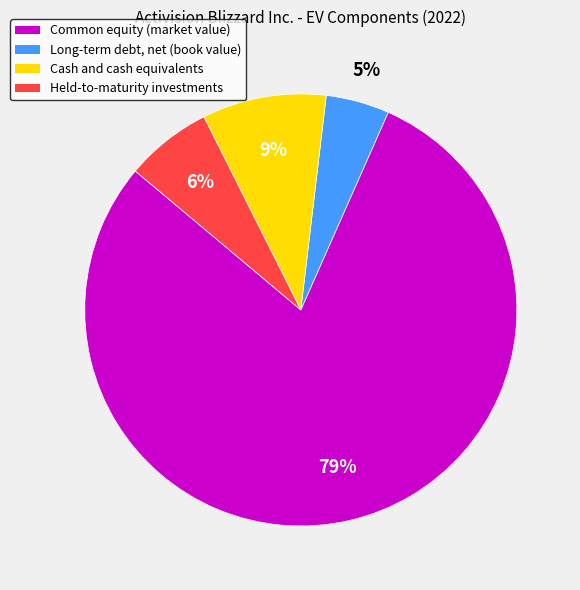

Rank the categories by value from highest to lowest.

Common equity (market value), Cash and cash equivalents, Held-to-maturity investments, Long-term debt, net (book value)